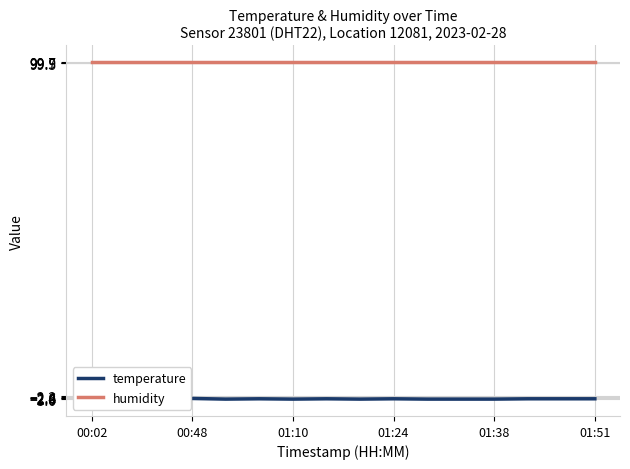

Rank the series by their maximum value, from highest to lowest.

humidity, temperature